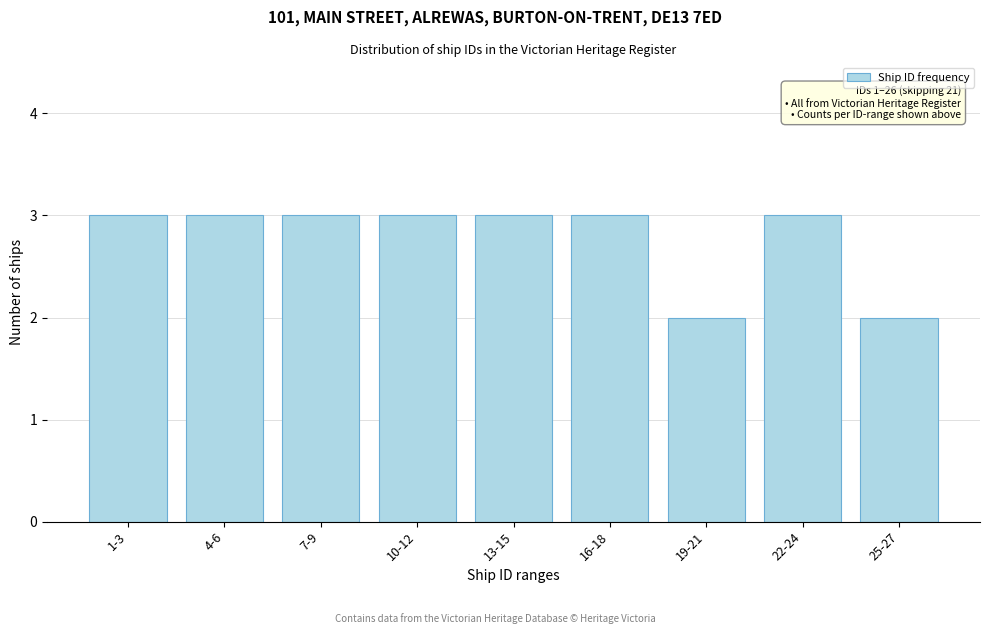

Reading right to left, extract all data points from this chart.

25-27=2	22-24=3	19-21=2	16-18=3	13-15=3	10-12=3	7-9=3	4-6=3	1-3=3